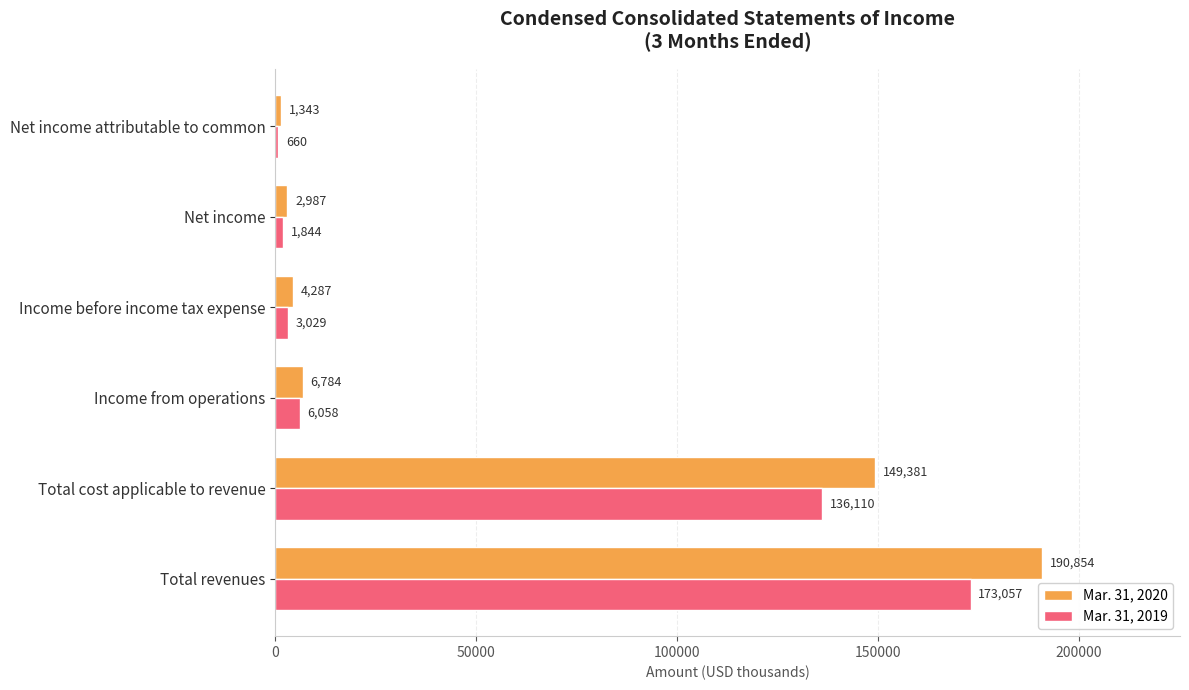

At which category is the sum across all series the highest?

Total revenues